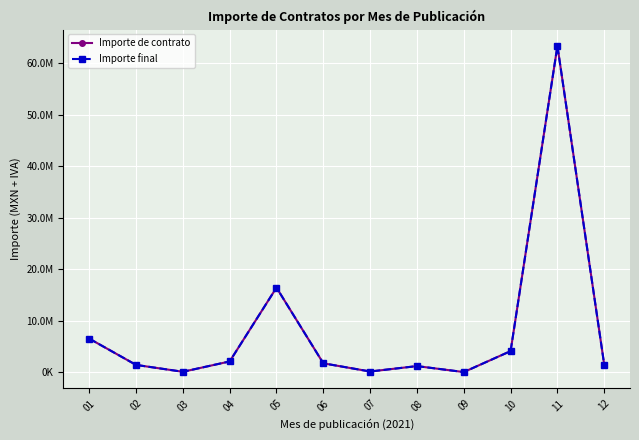

Does the chart have visible grid lines?

Yes